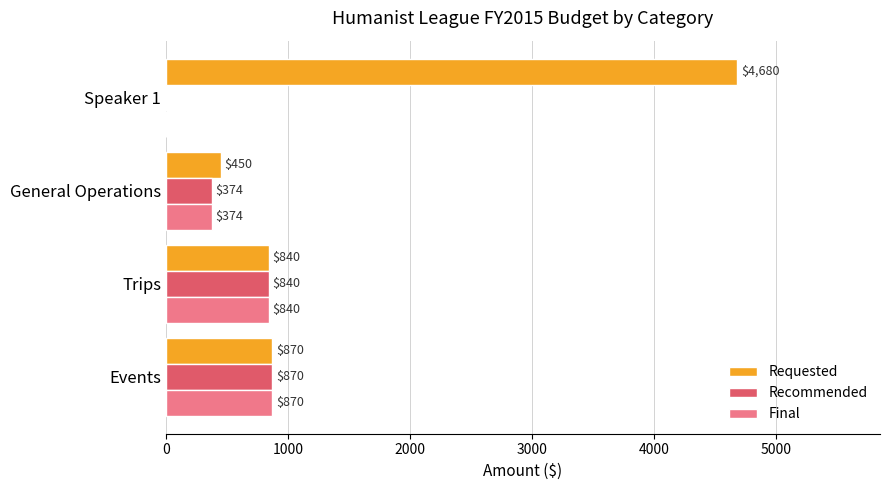

What is the sum of all Final values?

2084